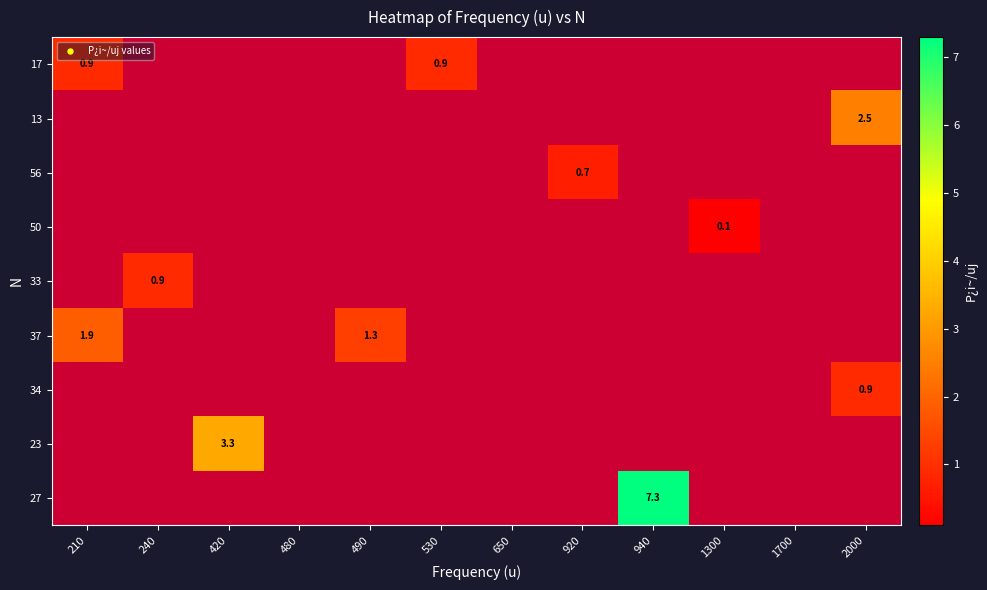

Is the value of 27 at 940 greater than the value of 17 at 530?

Yes